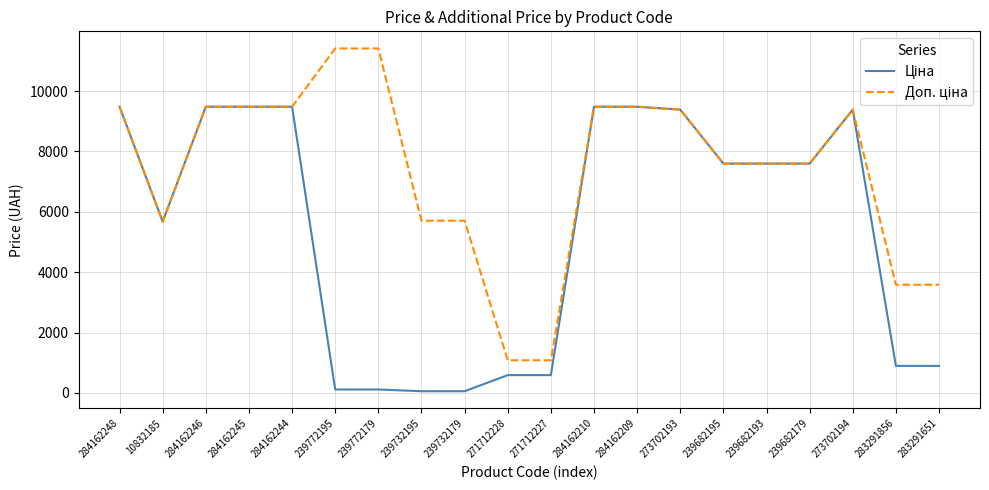

What is the total value across all series at 284162210?

18960.1